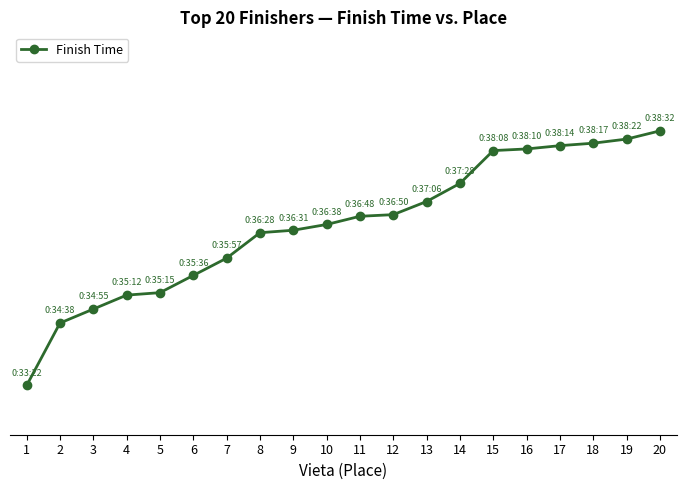

Is this an area chart (filled region under the line)?

No